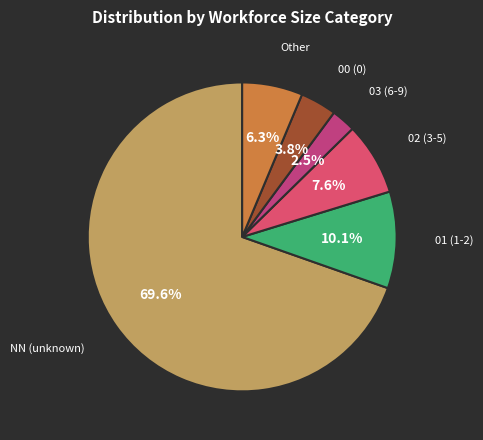

Count the number of slices in the pie.

6